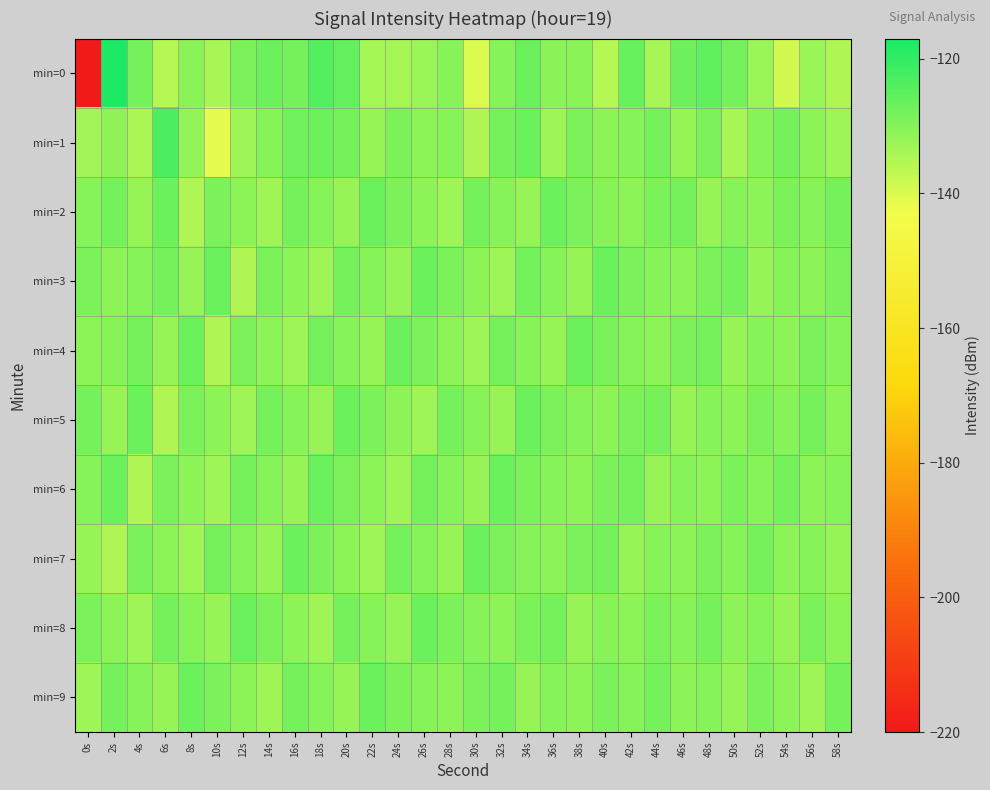

What is the spread (max minus min) of values at 22s?

6.8